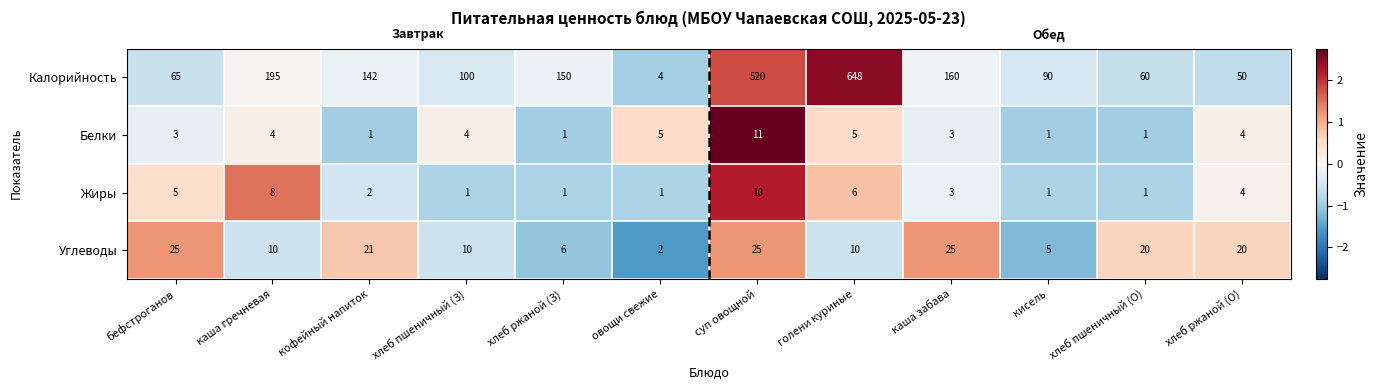

True or false: Жиры has a value of 8 at каша гречневая.

True